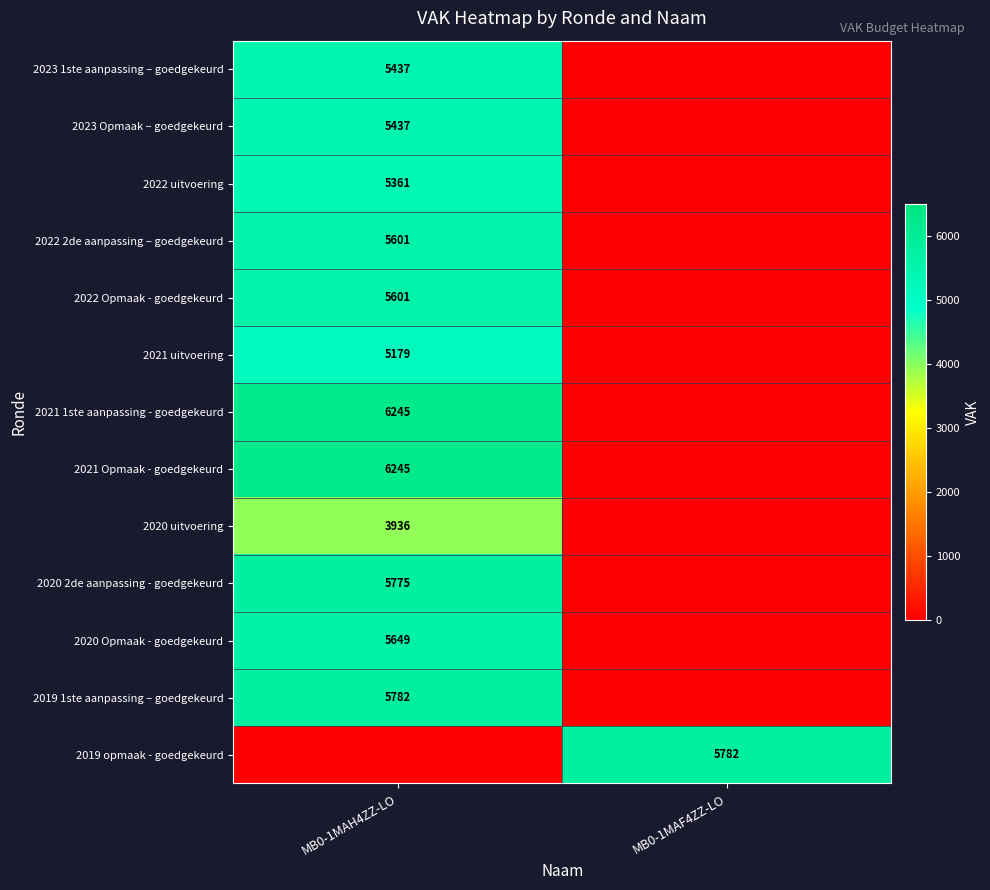

True or false: 2021 uitvoering has a value of 1371 at MB0-1MAH4ZZ-LO.

False